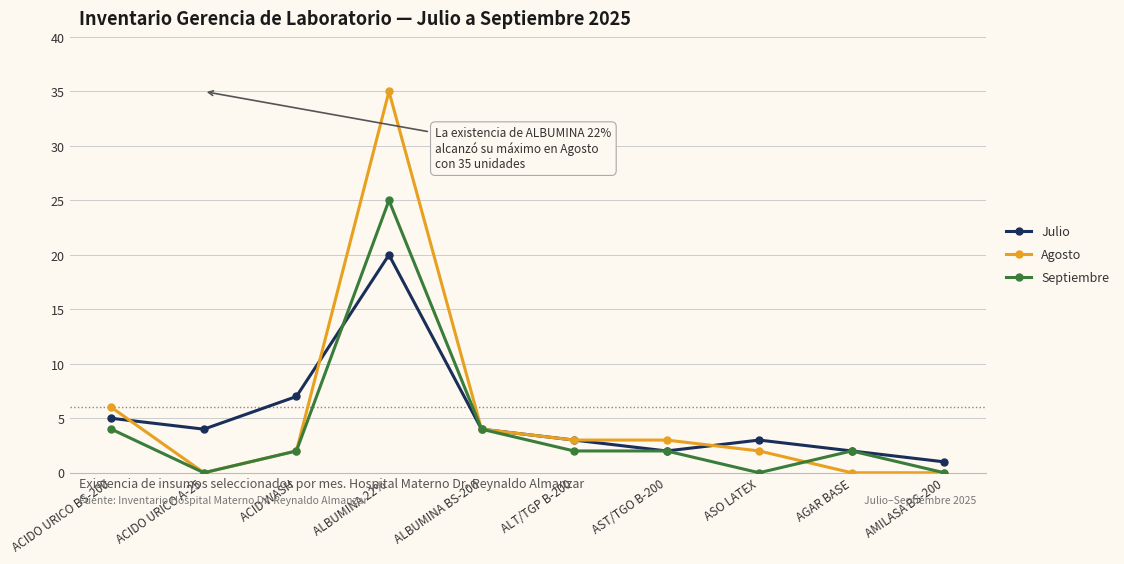

Where is the first local minimum for Julio?

ACIDO URICO A-25